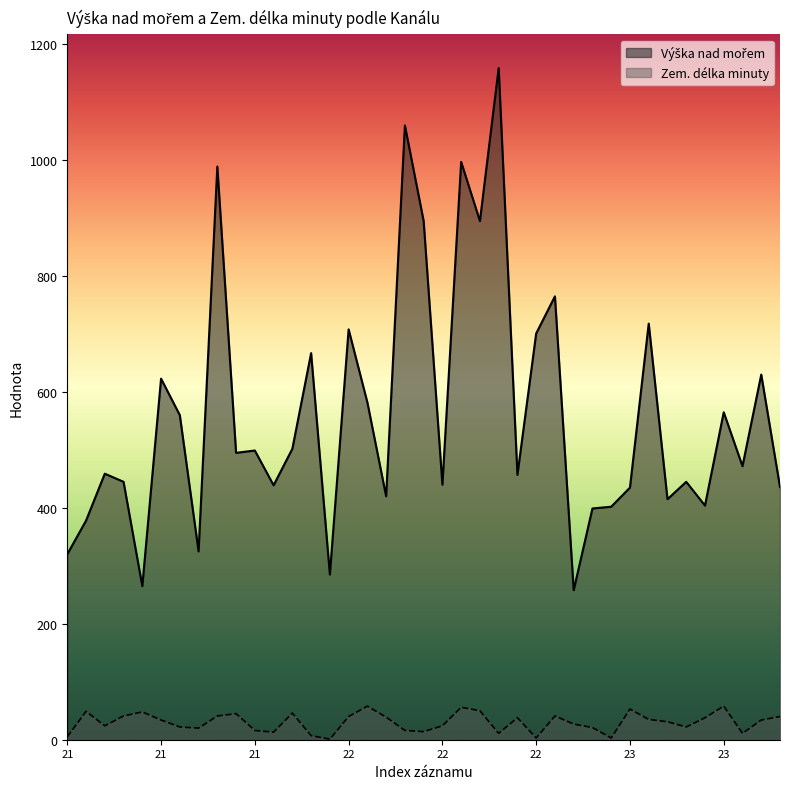

Does the chart display data point markers on the line(s)?

No